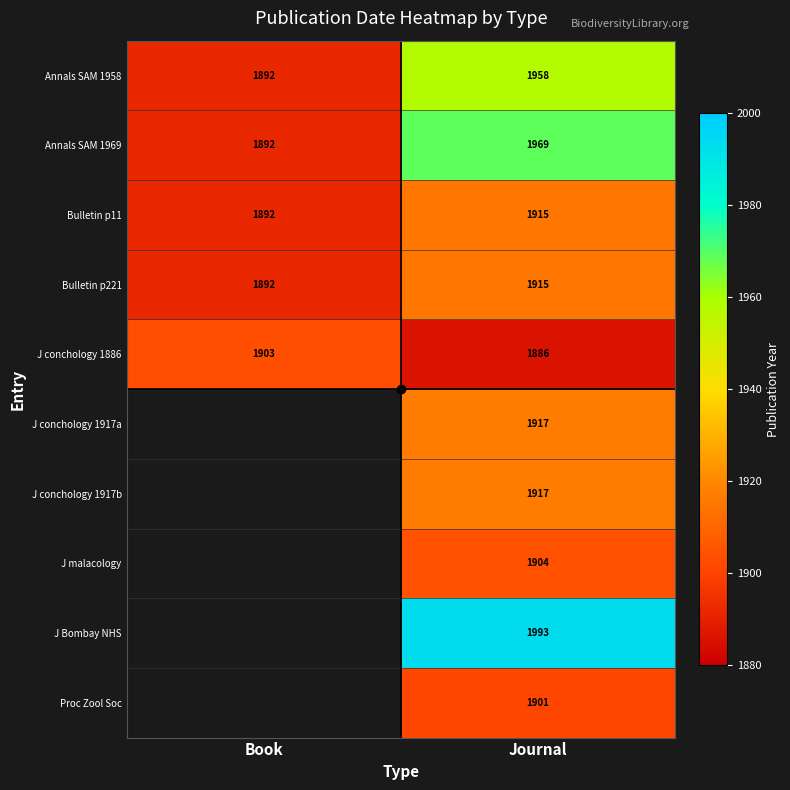

Is it true that Annals SAM 1958 equals 610.1 at Journal?

False